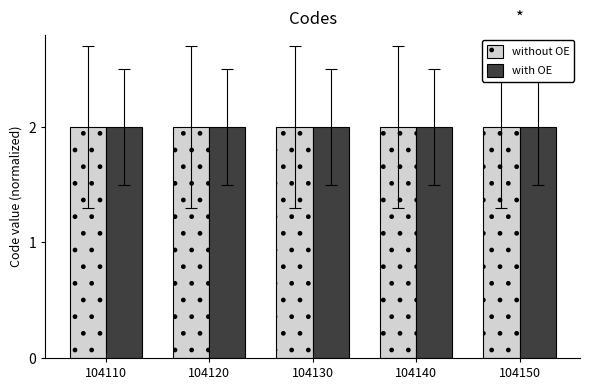

What is the value of the with OE bar at the 5th from the left?

2.0